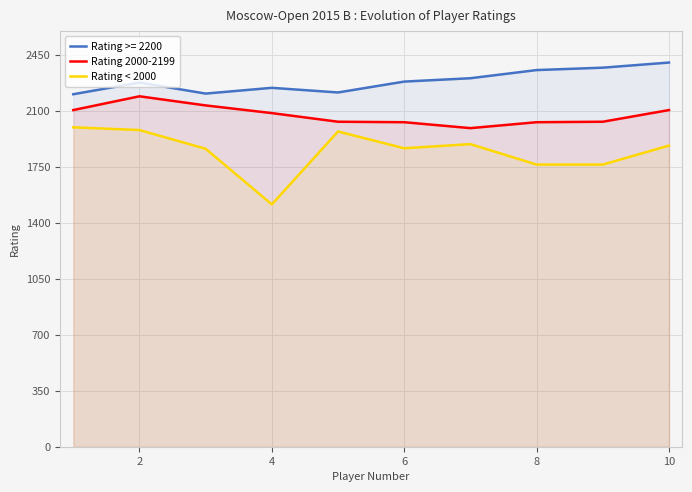

What is the sum of all Rating 2000-2199 values?

20735